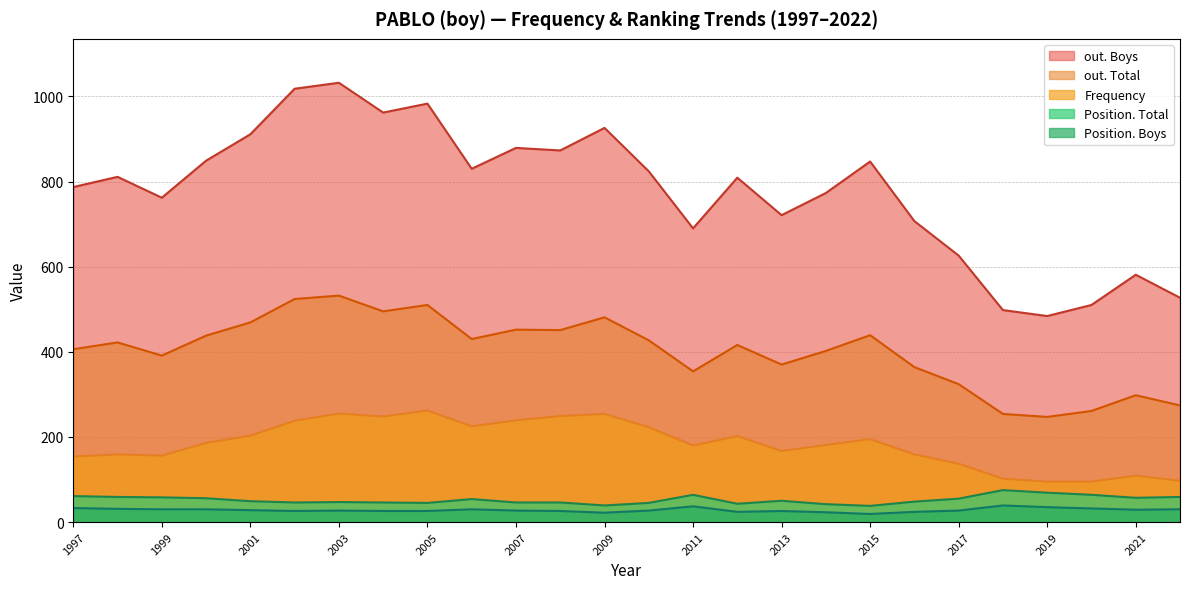

True or false: out. Total has a value of 288 at 2003.

False